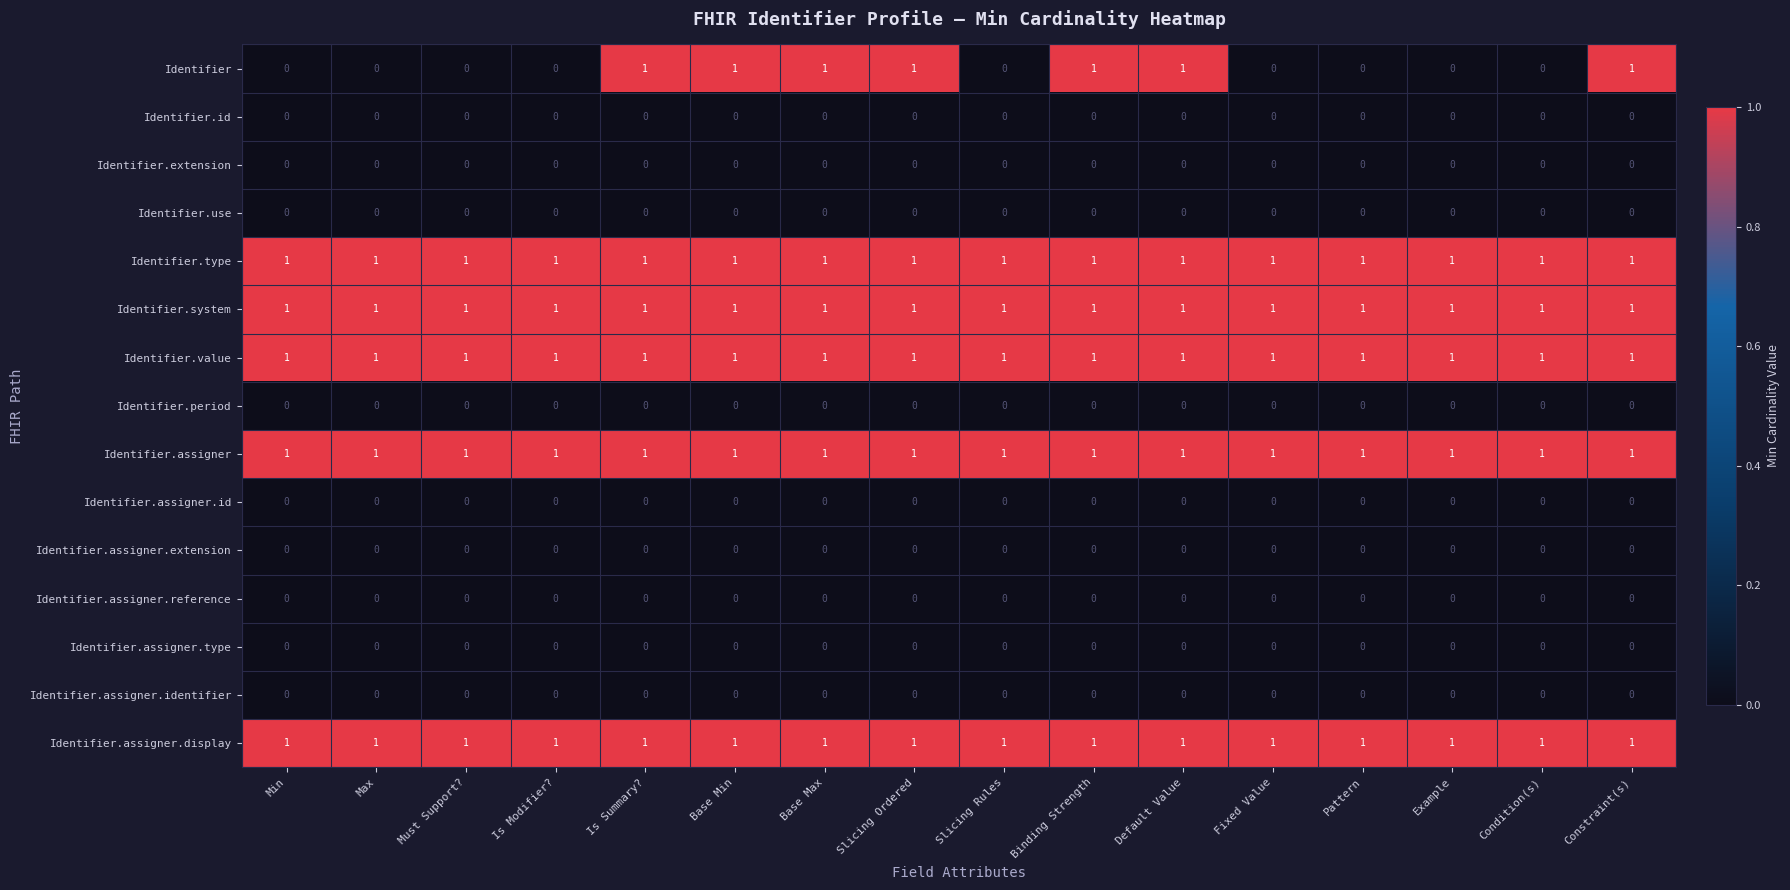

What is the spread (max minus min) of values at Must Support??

1